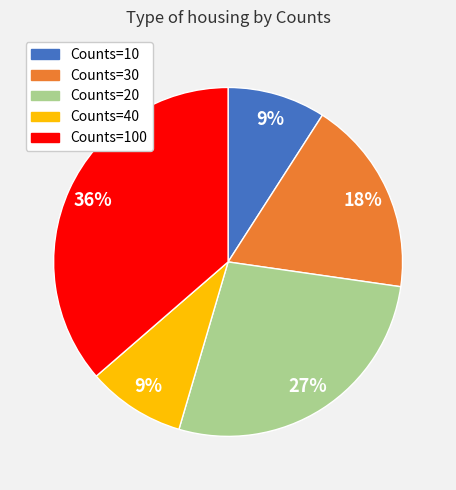

Does any single category account for the majority?

No